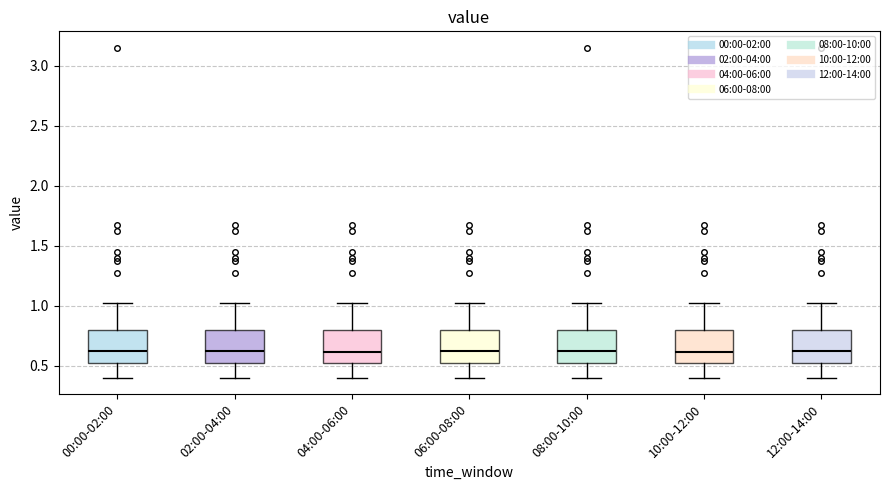

Reading left to right, read every box against the y-axis: the position of its median line, the range the box covers, and the ends of its whiskers. The values are not printed on the chart, so give them approximately, as read against the axis.

00:00-02:00: median 0.6, box 0.5 to 0.8, whiskers 0.4 to 1.0
02:00-04:00: median 0.6, box 0.5 to 0.8, whiskers 0.4 to 1.0
04:00-06:00: median 0.6, box 0.5 to 0.8, whiskers 0.4 to 1.0
06:00-08:00: median 0.6, box 0.5 to 0.8, whiskers 0.4 to 1.0
08:00-10:00: median 0.6, box 0.5 to 0.8, whiskers 0.4 to 1.0
10:00-12:00: median 0.6, box 0.5 to 0.8, whiskers 0.4 to 1.0
12:00-14:00: median 0.6, box 0.5 to 0.8, whiskers 0.4 to 1.0